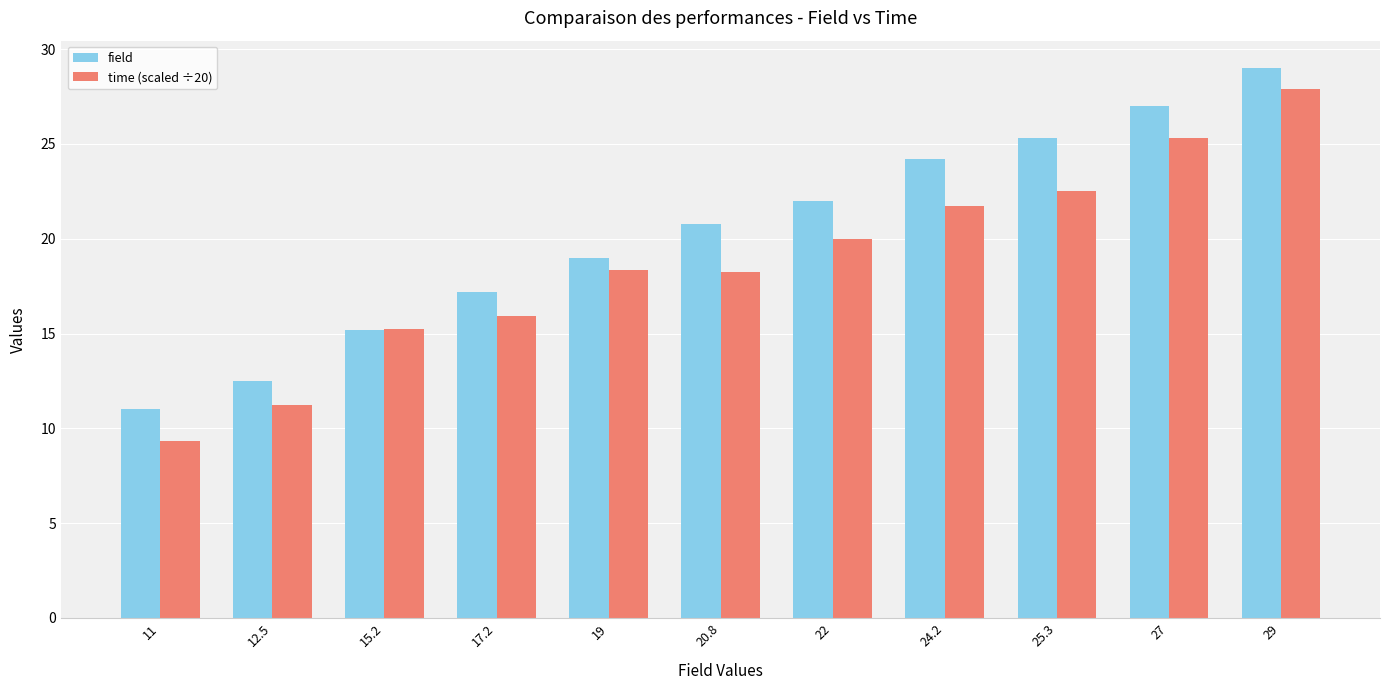

What is the total value across all series at 25.3?

47.8